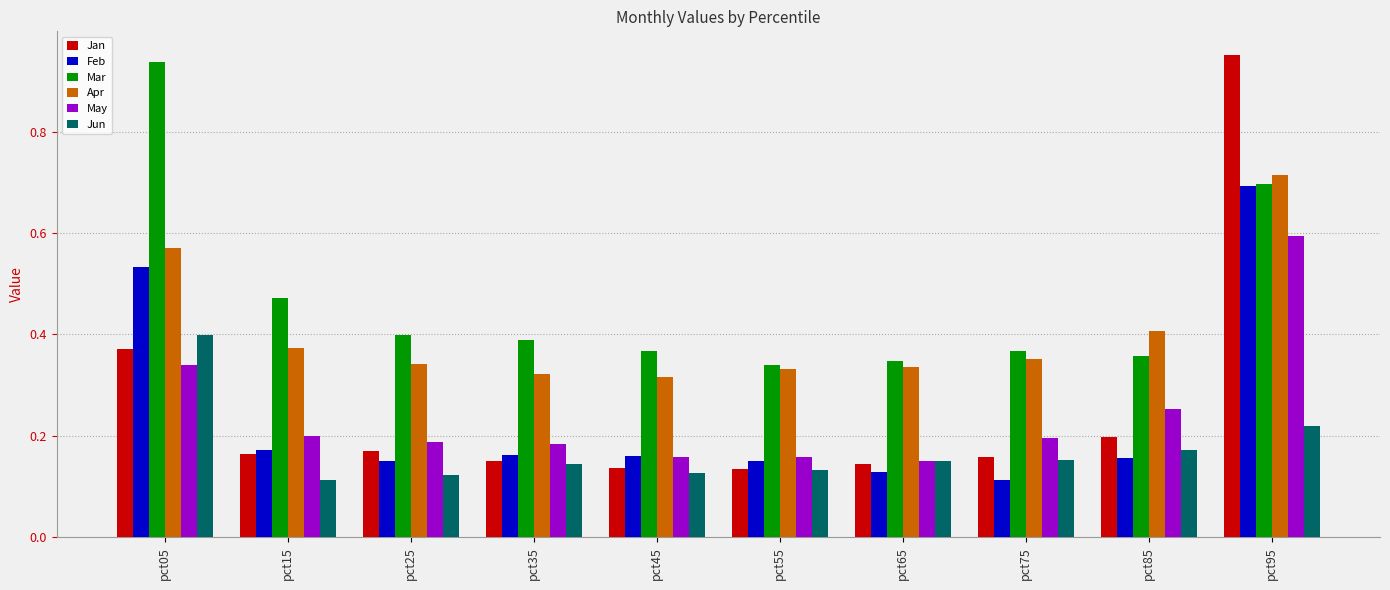

How many Apr values are between 0 and 1?

10